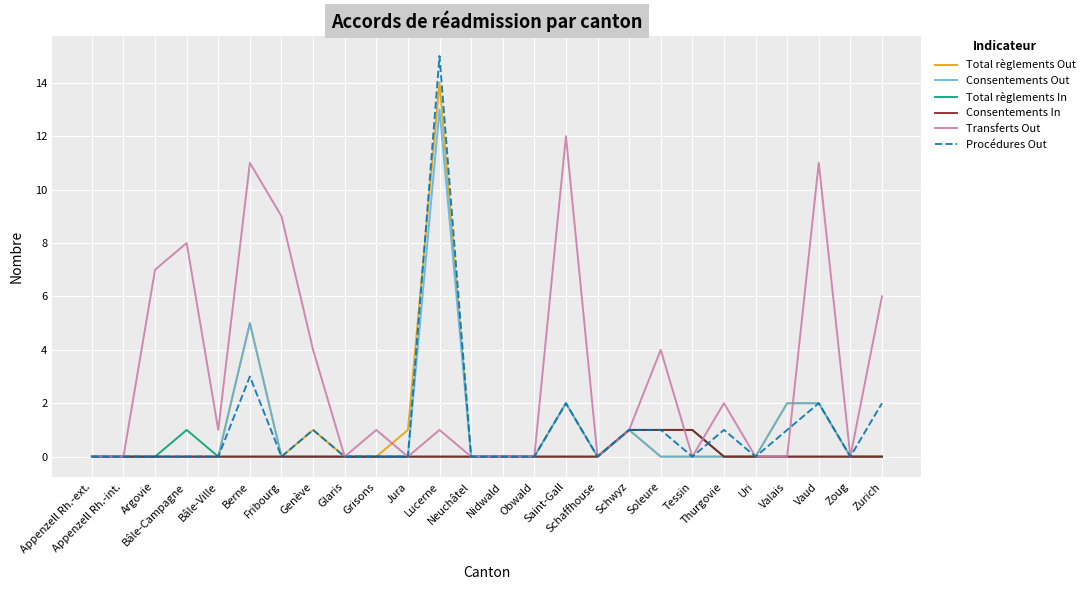

What is the maximum value for Procédures Out?

15